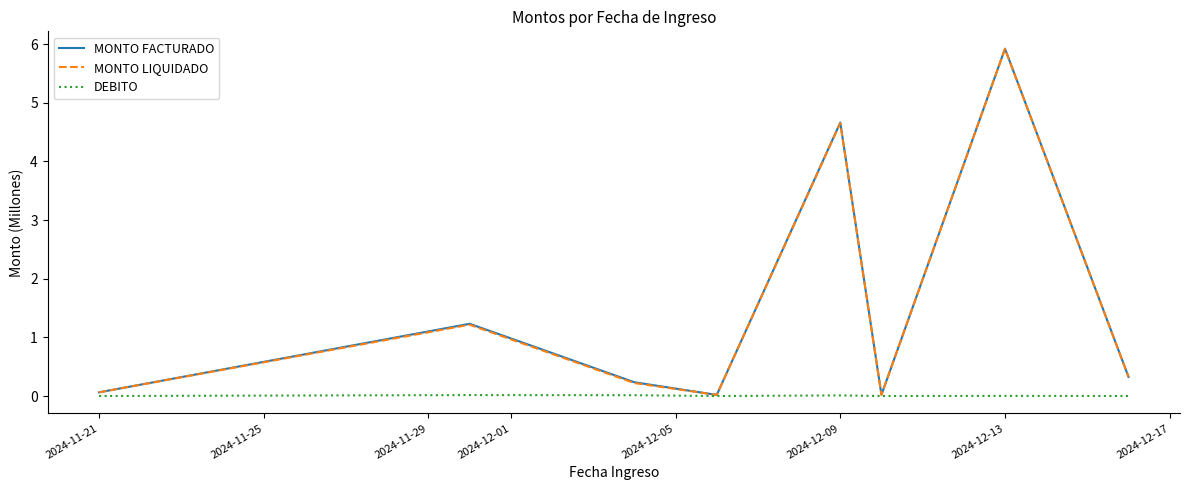

What is the greatest value displayed?

5.9